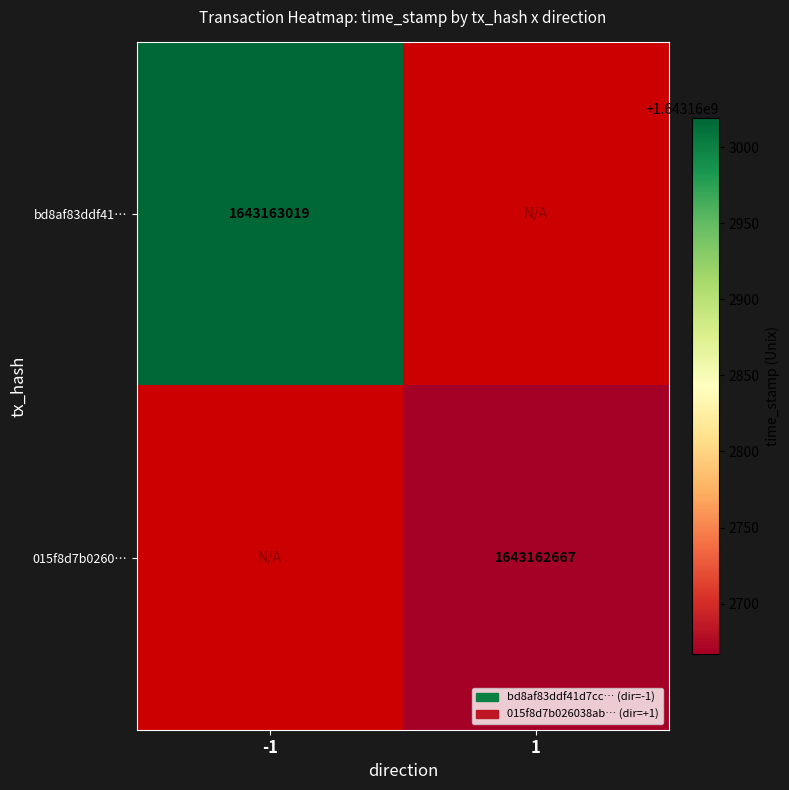

Is it true that bd8af83ddf41d7cc5091f2d33fe995bb38d1176 equals -1 at 0?

True